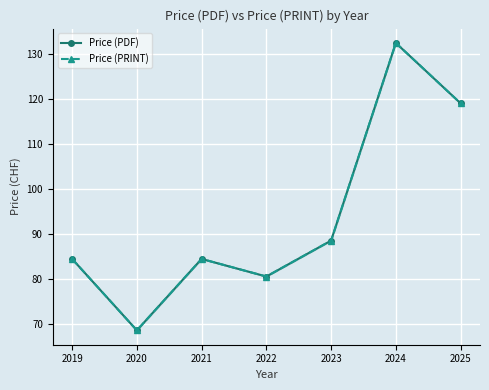

The Price (PRINT) series shows 59.6 at 2024. True or false?

False